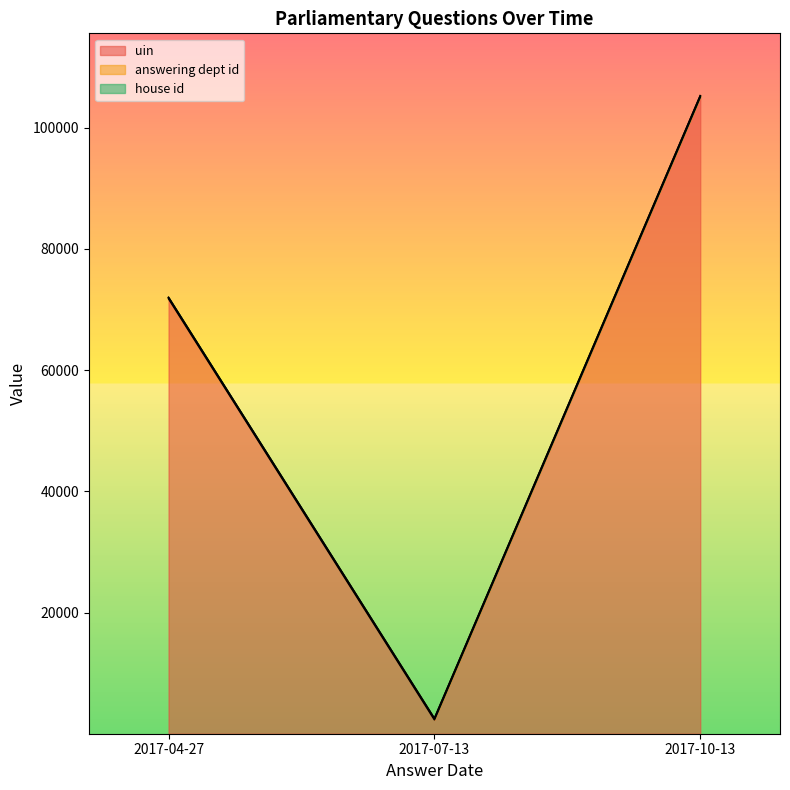

At which category does the chart reach its peak across all series?

2017-10-13